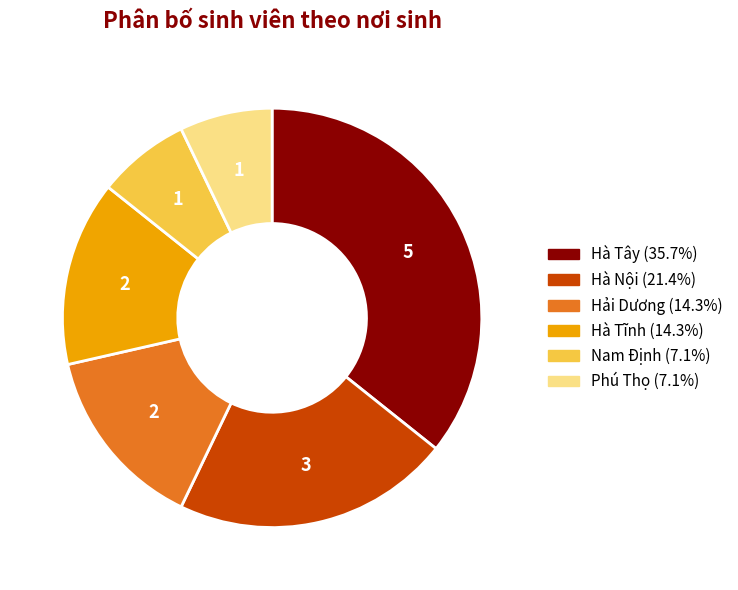

What is the largest slice in the pie chart?

Hà Tây